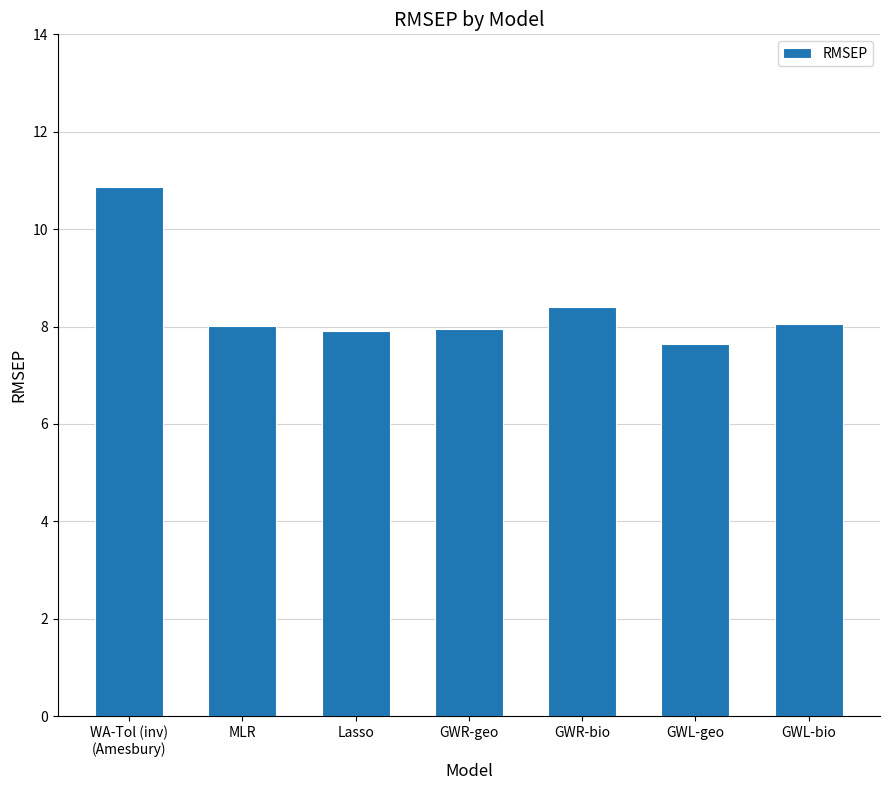

Which category has the highest value across all series?

WA-Tol (inv)
(Amesbury)